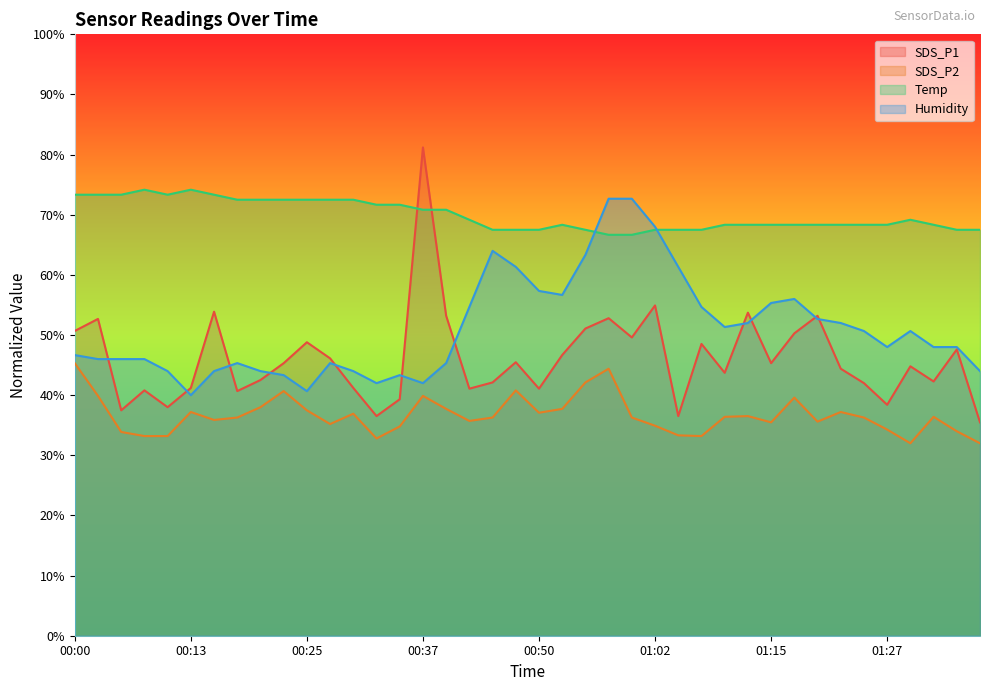

Is it true that Humidity equals 45.1 at 01:00?

False